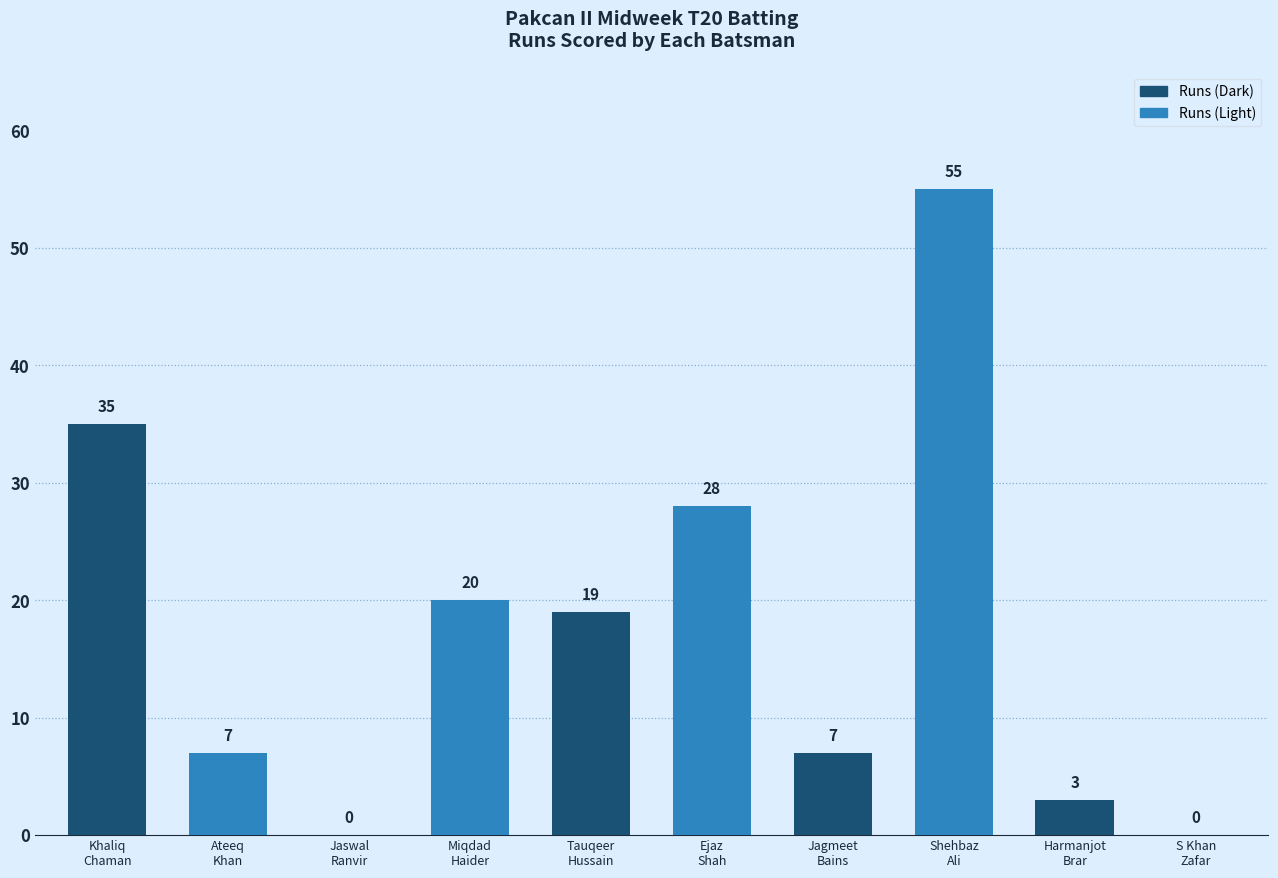

What is the sum of the values at Harmanjot
Brar and Miqdad
Haider?

23